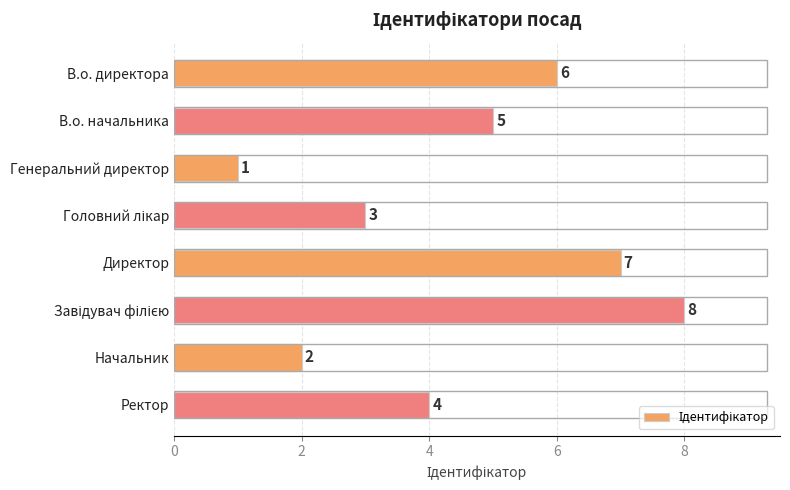

What is the sum of the values at В.о. директора and Директор?

13